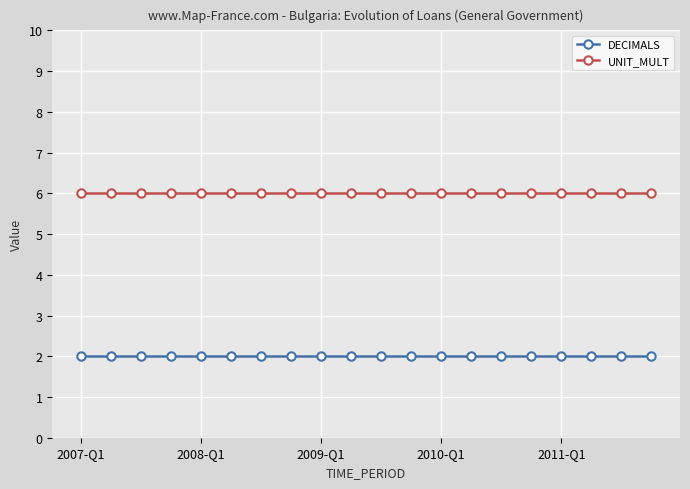

Rank the series by their average value, from lowest to highest.

DECIMALS, UNIT_MULT